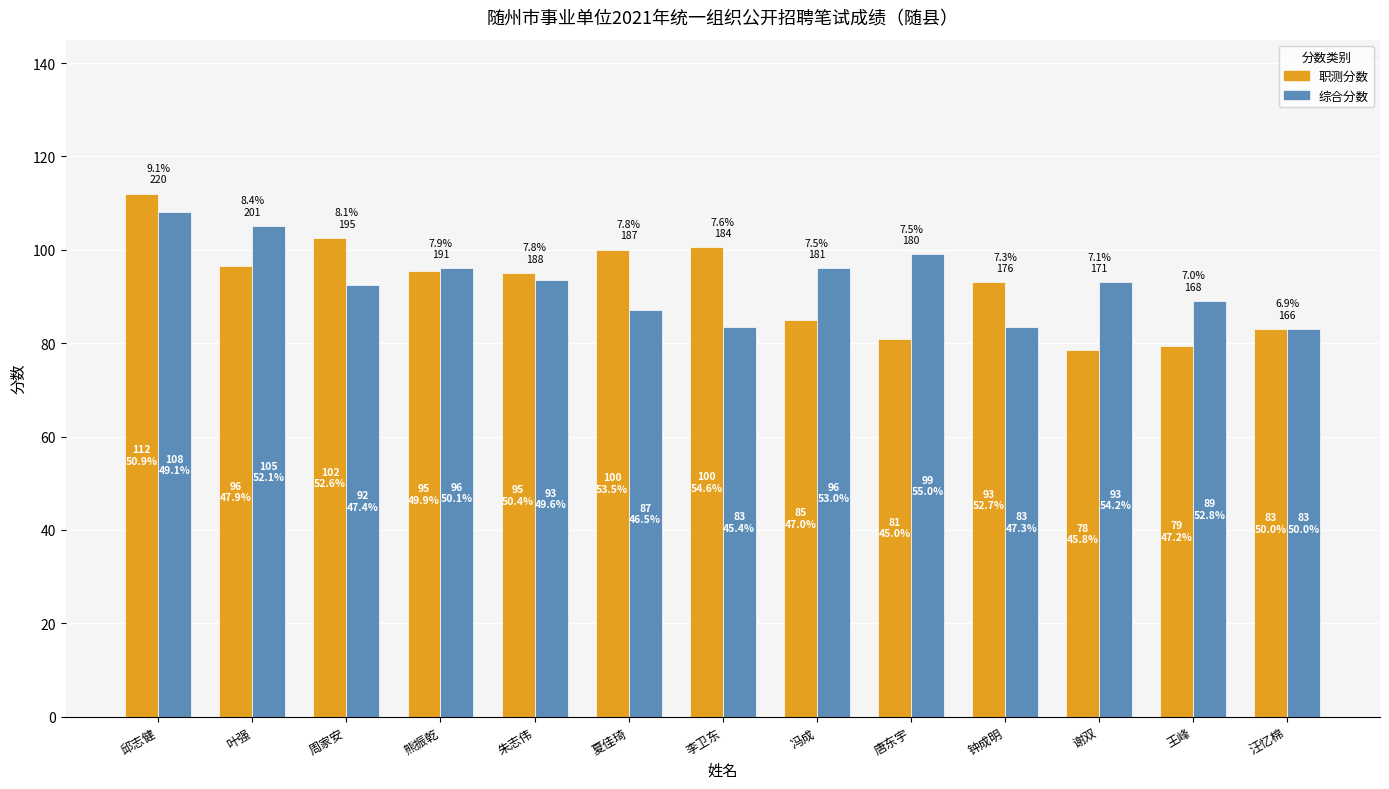

Is the value of 综合分数 at 朱志伟 greater than the value of 职测分数 at 夏佳琦?

No